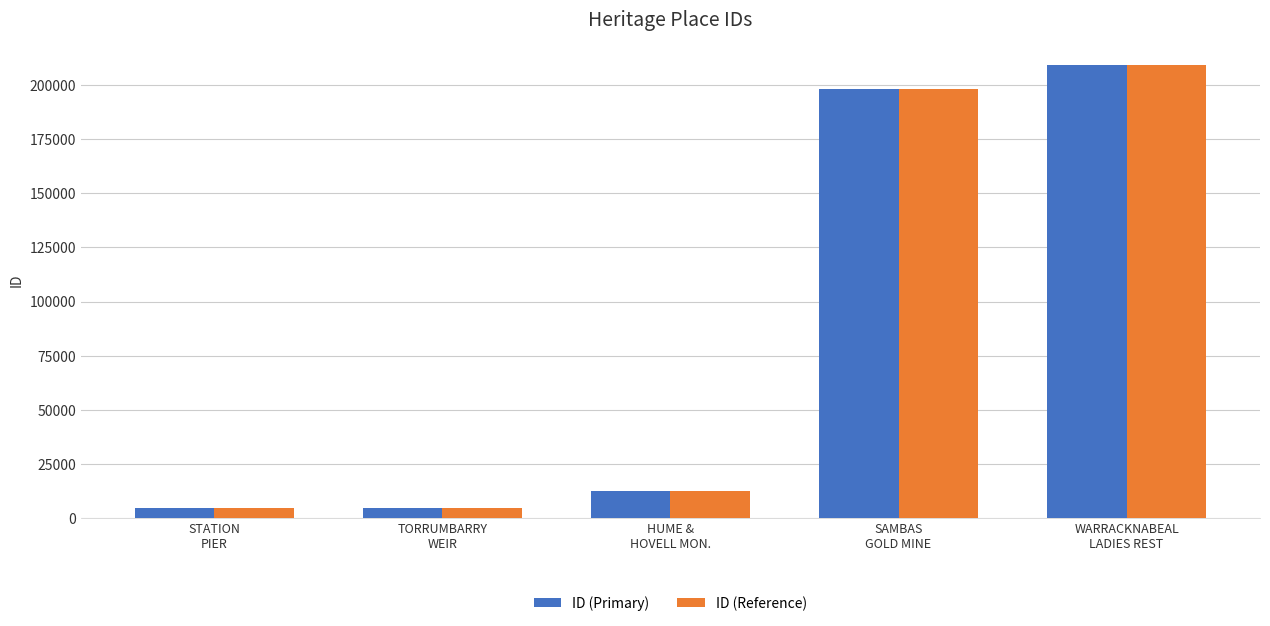

Does the chart contain any negative values?

No